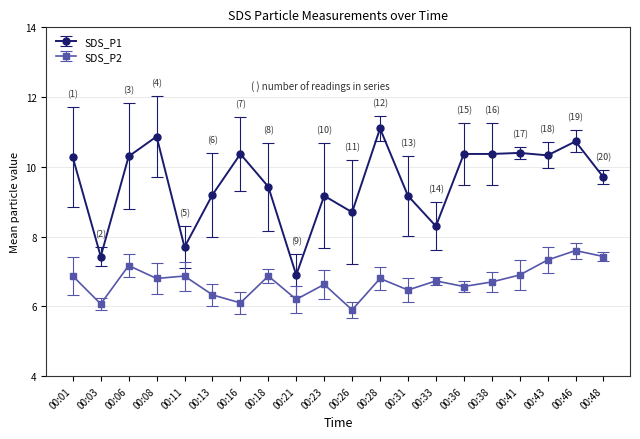

What is the average value of the SDS_P2 series?

6.7